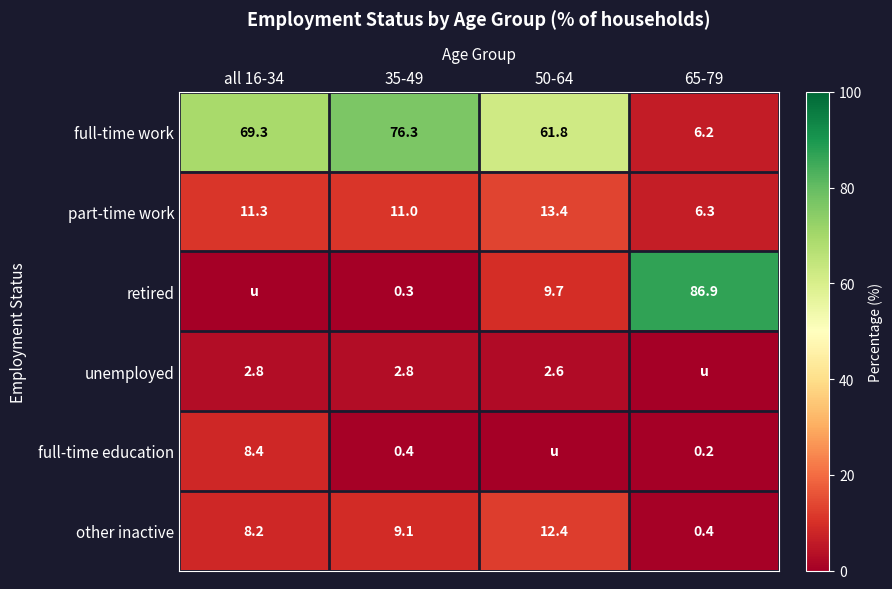

What is the difference between the second highest and second lowest values in the other inactive series?

0.9